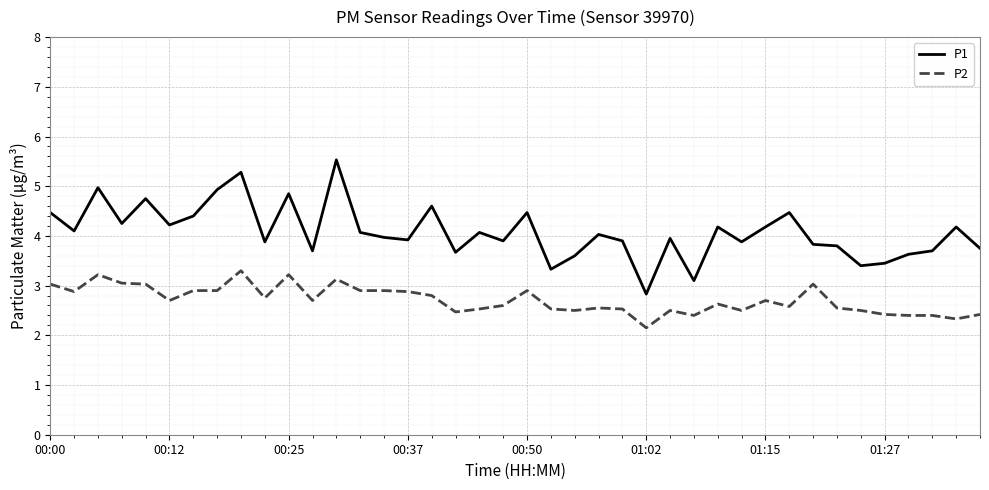

True or false: P1 and P2 intersect in this chart.

False